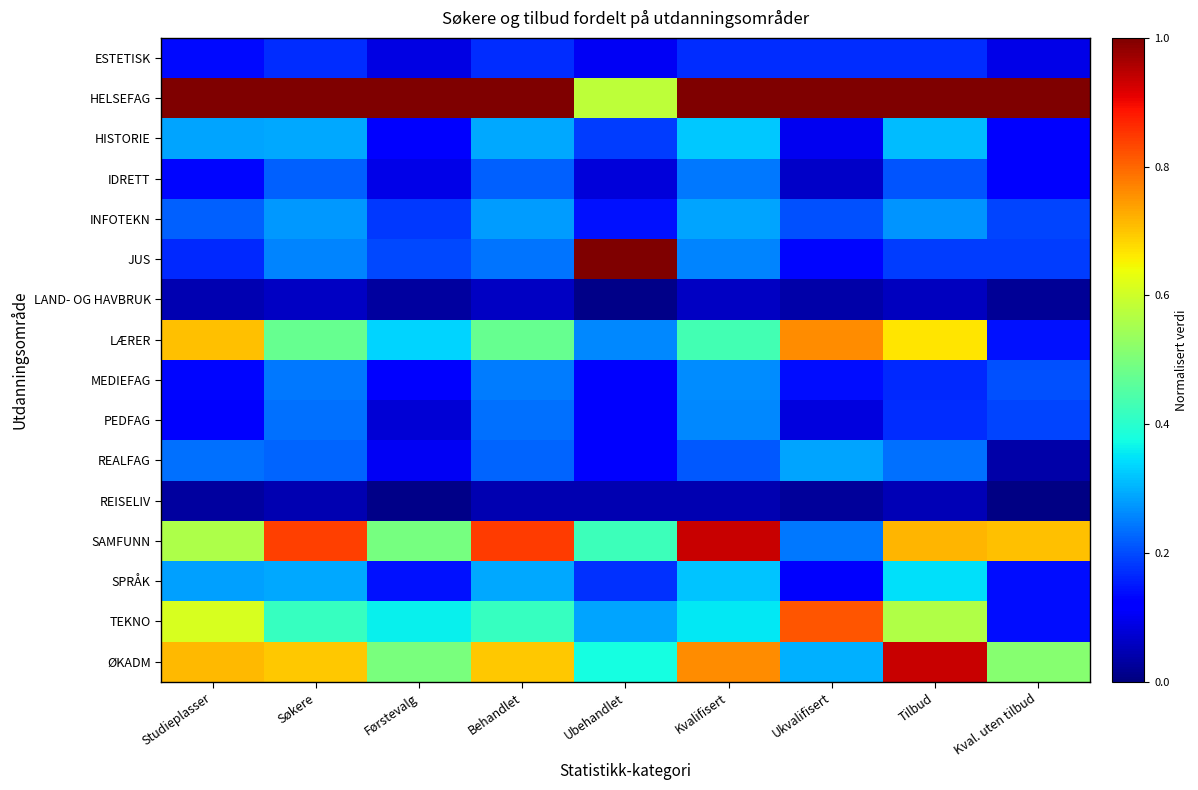

Reading right to left, extract all data points from this chart.

ESTETISK: Kval. uten tilbud=0.1	Tilbud=0.2	Ukvalifisert=0.2	Kvalifisert=0.2	Ubehandlet=0.1	Behandlet=0.2	Førstevalg=0.1	Søkere=0.2	Studieplasser=0.1
HELSEFAG: Kval. uten tilbud=1.0	Tilbud=1.0	Ukvalifisert=1.0	Kvalifisert=1.0	Ubehandlet=0.6	Behandlet=1.0	Førstevalg=1.0	Søkere=1.0	Studieplasser=1.0
HISTORIE: Kval. uten tilbud=0.1	Tilbud=0.3	Ukvalifisert=0.1	Kvalifisert=0.3	Ubehandlet=0.2	Behandlet=0.3	Førstevalg=0.1	Søkere=0.3	Studieplasser=0.3
IDRETT: Kval. uten tilbud=0.1	Tilbud=0.2	Ukvalifisert=0.1	Kvalifisert=0.2	Ubehandlet=0.1	Behandlet=0.2	Førstevalg=0.1	Søkere=0.2	Studieplasser=0.1
INFOTEKN: Kval. uten tilbud=0.2	Tilbud=0.3	Ukvalifisert=0.2	Kvalifisert=0.3	Ubehandlet=0.1	Behandlet=0.3	Førstevalg=0.2	Søkere=0.3	Studieplasser=0.2
JUS: Kval. uten tilbud=0.2	Tilbud=0.2	Ukvalifisert=0.1	Kvalifisert=0.3	Ubehandlet=1.0	Behandlet=0.2	Førstevalg=0.2	Søkere=0.3	Studieplasser=0.2
LAND- OG HAVBRUK: Kval. uten tilbud=0.0	Tilbud=0.1	Ukvalifisert=0.0	Kvalifisert=0.1	Ubehandlet=0.0	Behandlet=0.1	Førstevalg=0.0	Søkere=0.1	Studieplasser=0.0
LÆRER: Kval. uten tilbud=0.1	Tilbud=0.7	Ukvalifisert=0.8	Kvalifisert=0.4	Ubehandlet=0.3	Behandlet=0.5	Førstevalg=0.3	Søkere=0.5	Studieplasser=0.7
MEDIEFAG: Kval. uten tilbud=0.2	Tilbud=0.2	Ukvalifisert=0.1	Kvalifisert=0.3	Ubehandlet=0.1	Behandlet=0.2	Førstevalg=0.1	Søkere=0.2	Studieplasser=0.1
PEDFAG: Kval. uten tilbud=0.2	Tilbud=0.2	Ukvalifisert=0.1	Kvalifisert=0.3	Ubehandlet=0.1	Behandlet=0.2	Førstevalg=0.1	Søkere=0.2	Studieplasser=0.1
REALFAG: Kval. uten tilbud=0.0	Tilbud=0.2	Ukvalifisert=0.3	Kvalifisert=0.2	Ubehandlet=0.1	Behandlet=0.2	Førstevalg=0.1	Søkere=0.2	Studieplasser=0.2
REISELIV: Kval. uten tilbud=0.0	Tilbud=0.1	Ukvalifisert=0.0	Kvalifisert=0.0	Ubehandlet=0.0	Behandlet=0.0	Førstevalg=0.0	Søkere=0.0	Studieplasser=0.0
SAMFUNN: Kval. uten tilbud=0.7	Tilbud=0.7	Ukvalifisert=0.2	Kvalifisert=0.9	Ubehandlet=0.4	Behandlet=0.8	Førstevalg=0.5	Søkere=0.8	Studieplasser=0.6
SPRÅK: Kval. uten tilbud=0.1	Tilbud=0.3	Ukvalifisert=0.1	Kvalifisert=0.3	Ubehandlet=0.2	Behandlet=0.3	Førstevalg=0.1	Søkere=0.3	Studieplasser=0.3
TEKNO: Kval. uten tilbud=0.1	Tilbud=0.6	Ukvalifisert=0.8	Kvalifisert=0.4	Ubehandlet=0.3	Behandlet=0.4	Førstevalg=0.4	Søkere=0.4	Studieplasser=0.6
ØKADM: Kval. uten tilbud=0.5	Tilbud=0.9	Ukvalifisert=0.3	Kvalifisert=0.8	Ubehandlet=0.4	Behandlet=0.7	Førstevalg=0.5	Søkere=0.7	Studieplasser=0.7